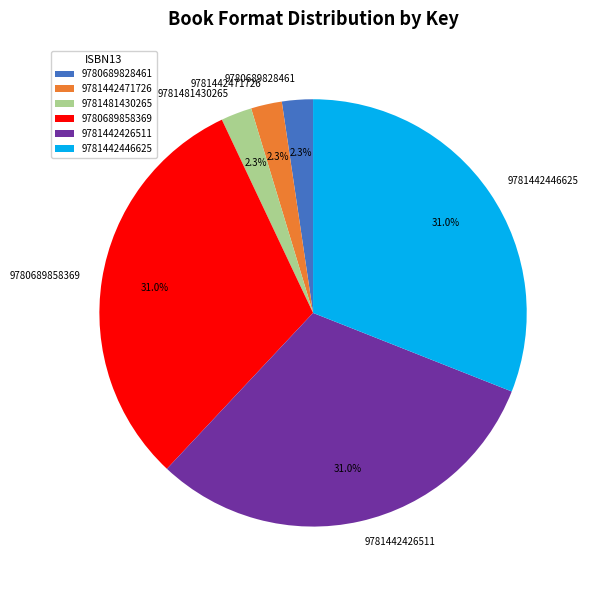

Count the number of slices in the pie.

6